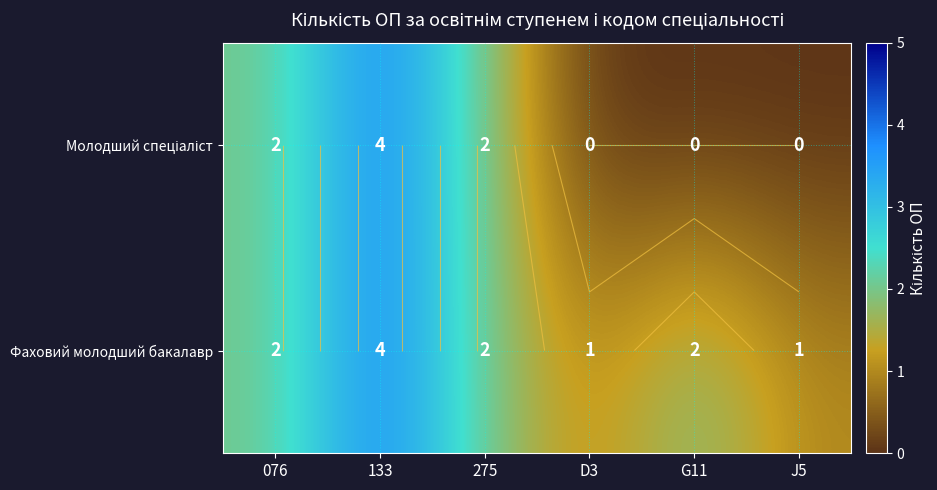

What value does the Молодший спеціаліст series have at 275?

2